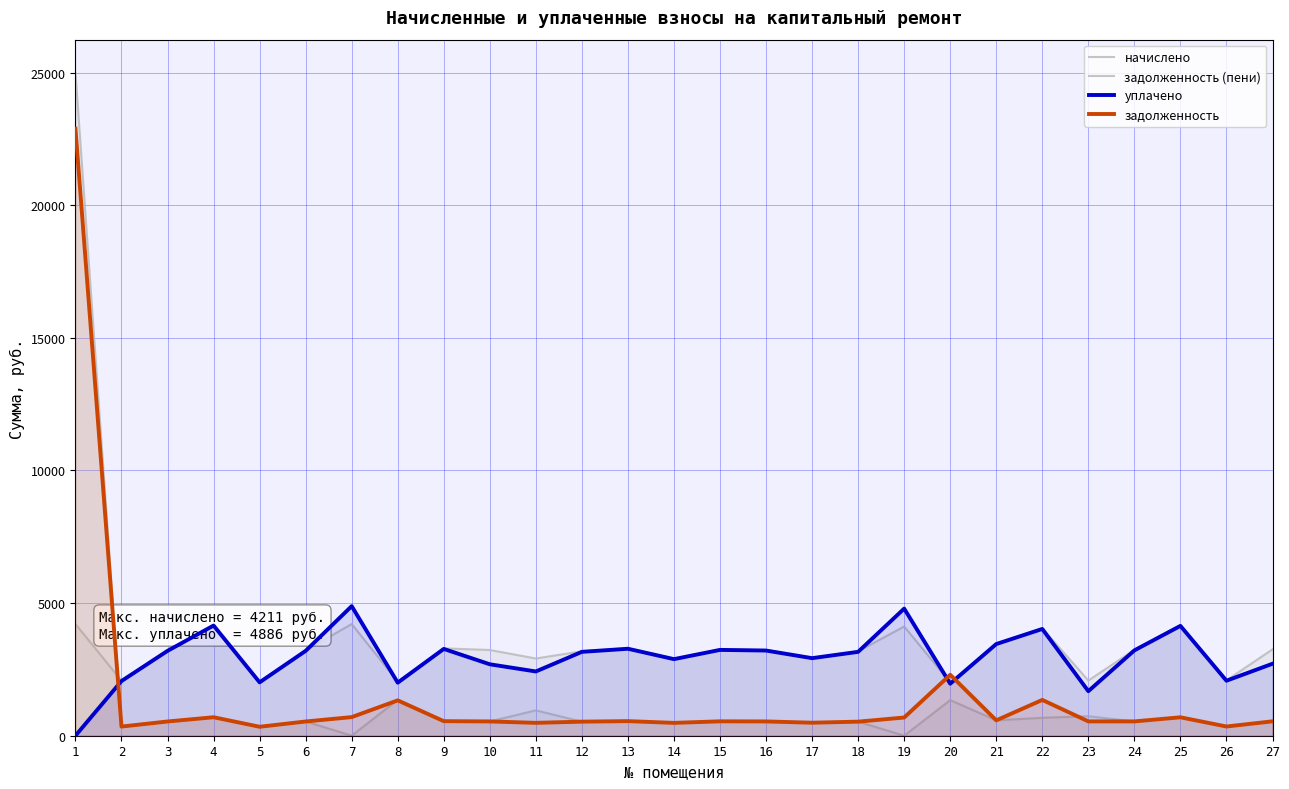

What value does the начислено series have at 27?

3256.5